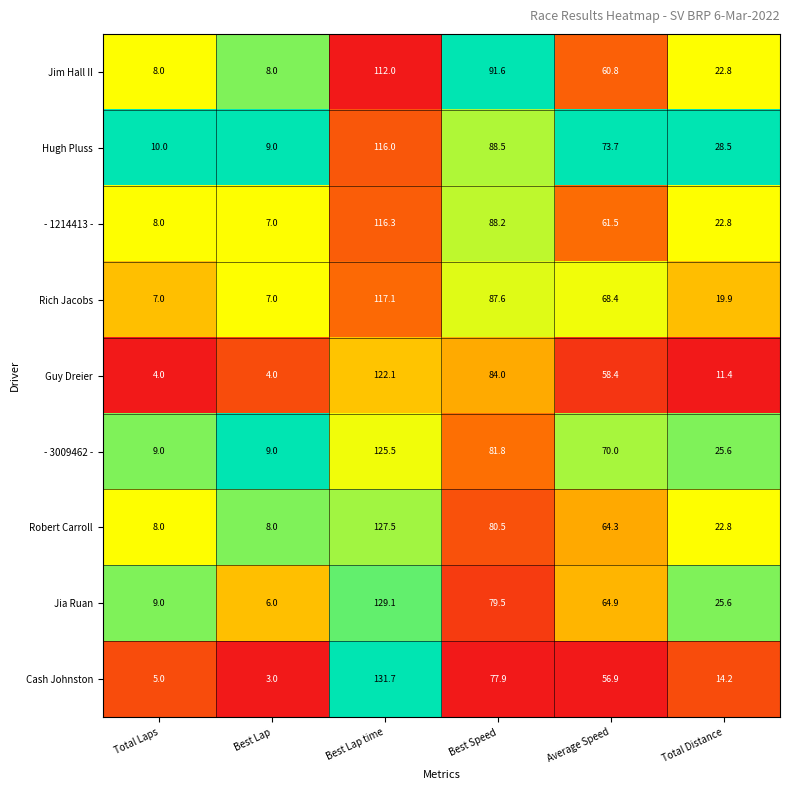

What is the total value across all series at Average Speed?

578.9